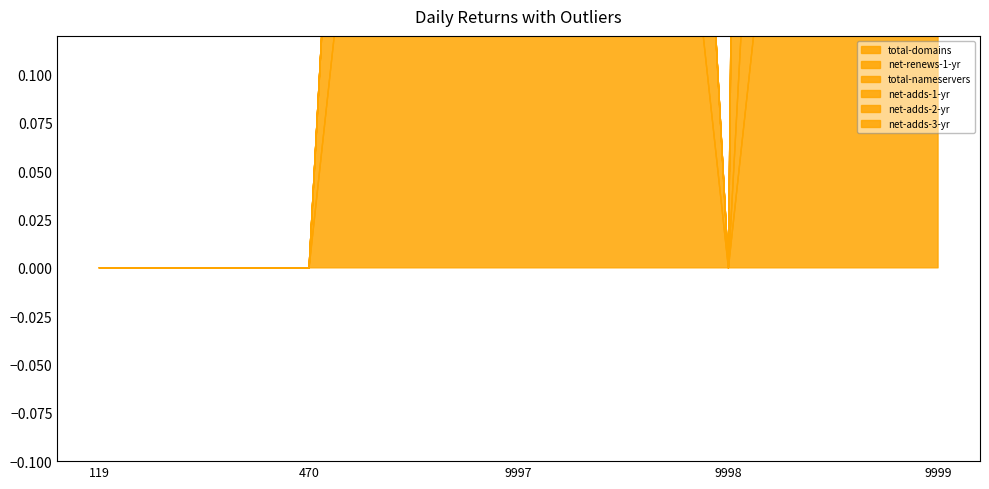

Reading left to right, transcribe all the data shown in this chart.

total-domains: 119=0	470=0	9997=1	9998=0	9999=1
net-renews-1-yr: 119=0	470=0	9997=1	9998=0	9999=1
total-nameservers: 119=0	470=0	9997=0	9998=0	9999=8
net-adds-1-yr: 119=0	470=0	9997=0	9998=0	9999=0
net-adds-2-yr: 119=0	470=0	9997=0	9998=0	9999=0
net-adds-3-yr: 119=0	470=0	9997=0	9998=0	9999=0